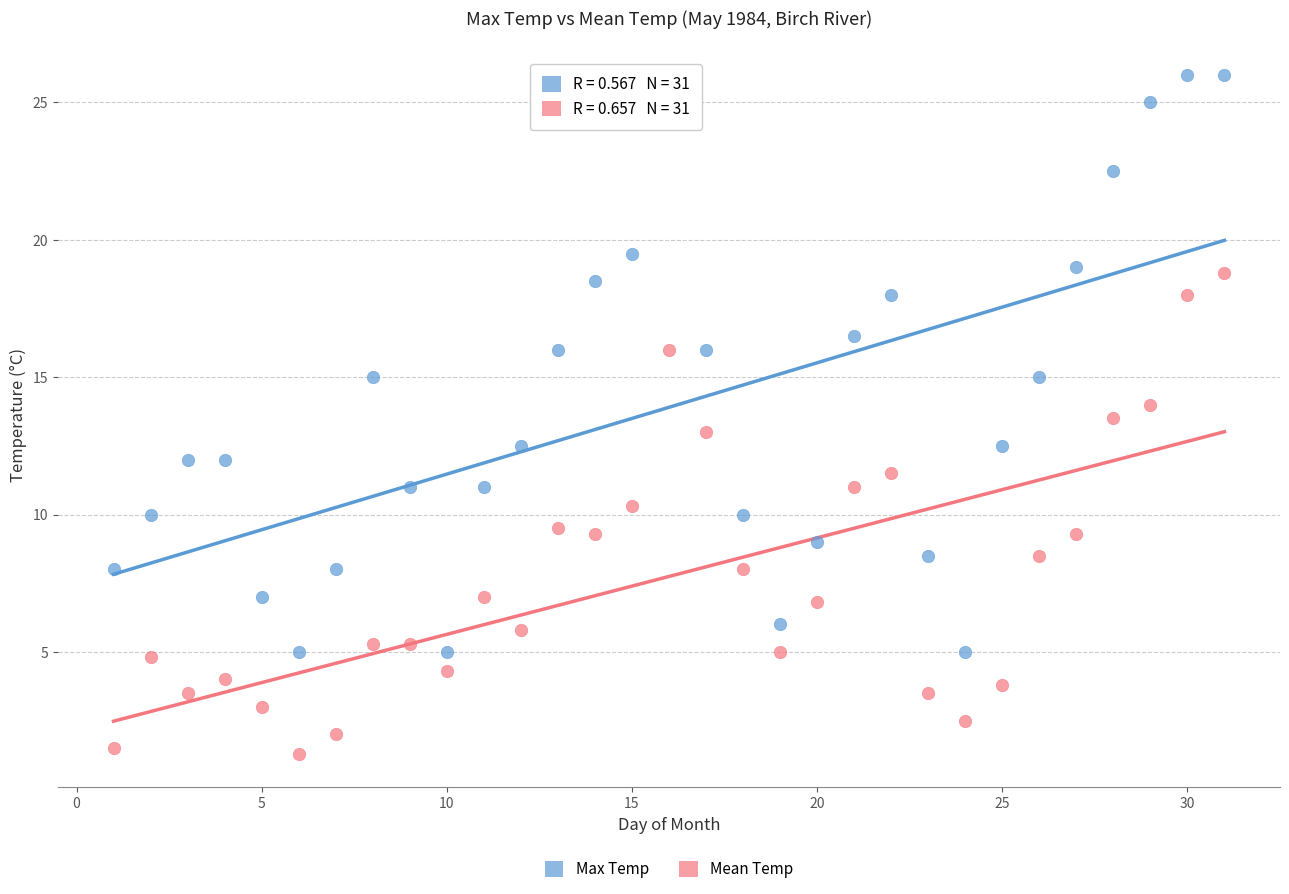

Which series contains the lowest Y value?

Mean Temp